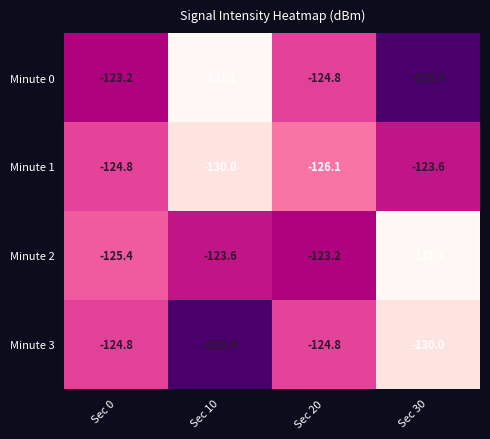

Between Sec 10 and Sec 30, which series saw the biggest shift?

Minute 0